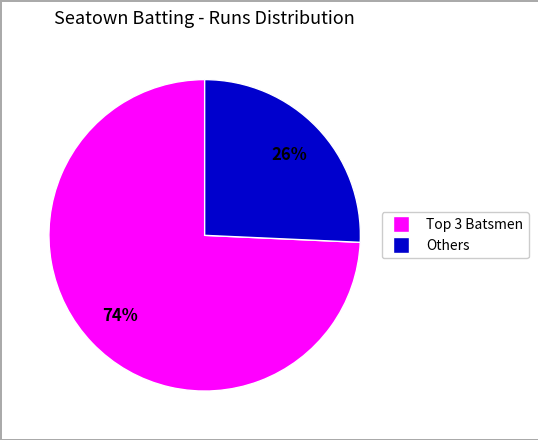

To the nearest percent, what is the average slice percentage?

50%